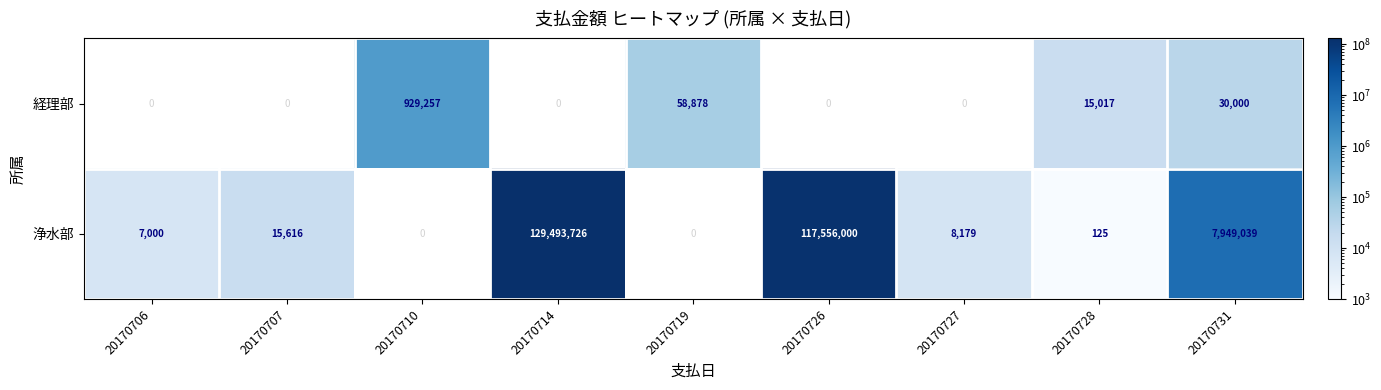

Count the number of categories in the chart.

9